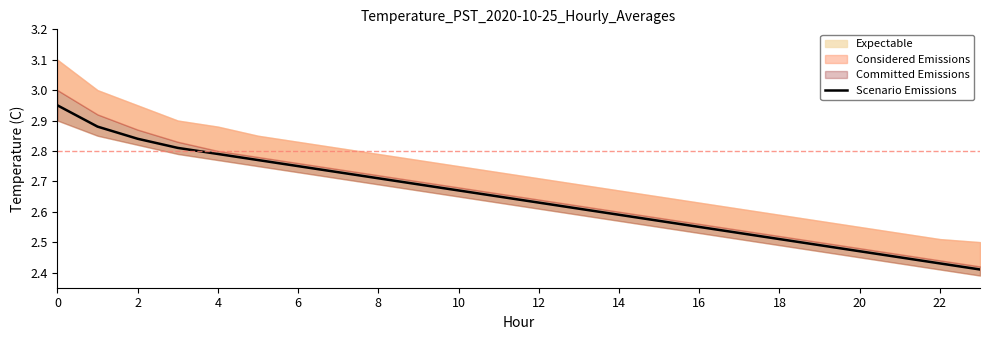

True or false: there are more than 2 points higher than both neighbors.

False